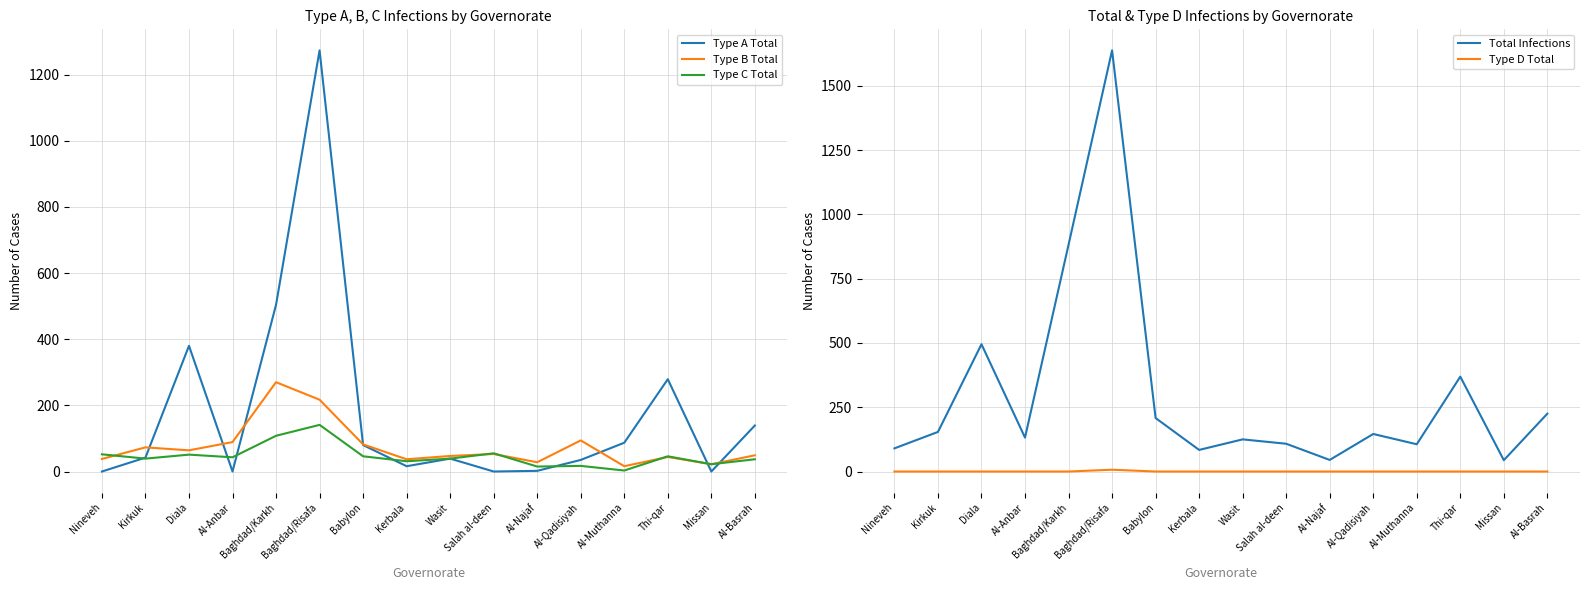

True or false: Type C Total and Type B Total intersect in this chart.

True